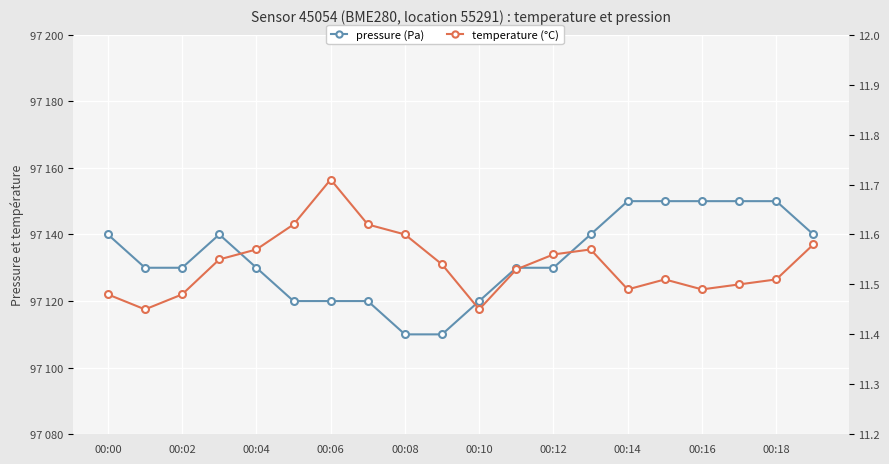

True or false: pressure has more than 2 interior local peaks.

False